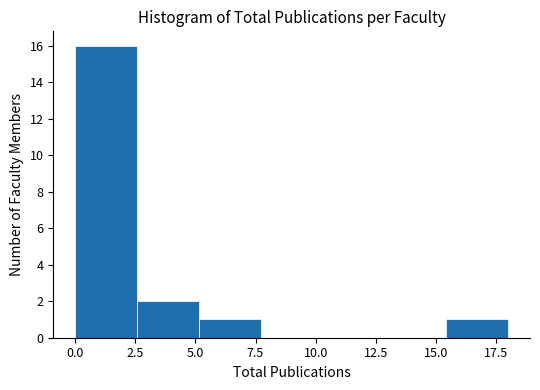

What is the height of the bar covering 0.0 to 2.5 on the x-axis? Neither the bar edges nor the heights are printed on the chart, so give them approximately, as read against the axes.

16